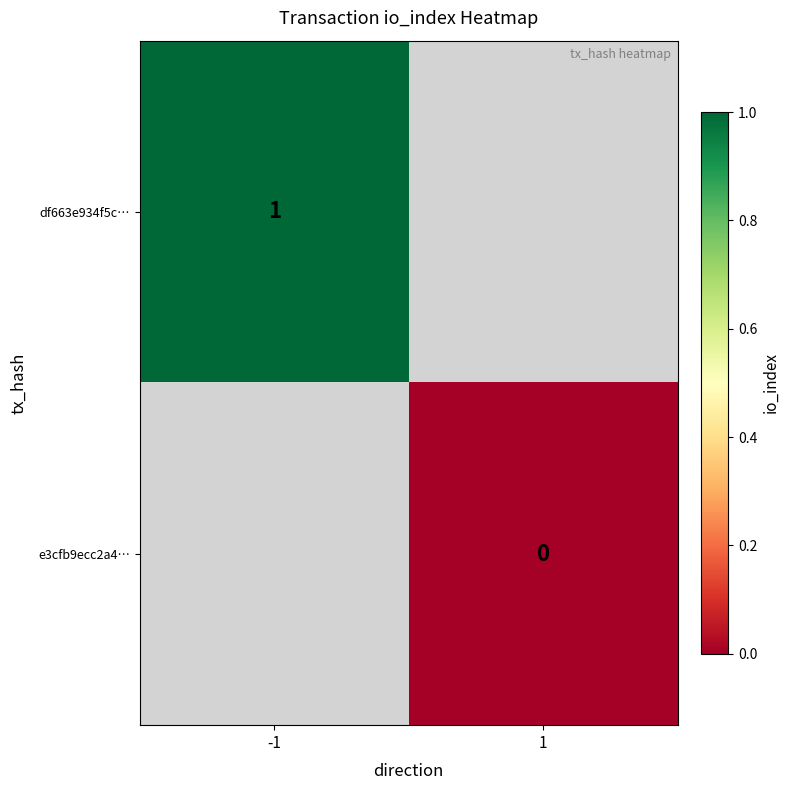

At which category does the chart reach its peak across all series?

-1